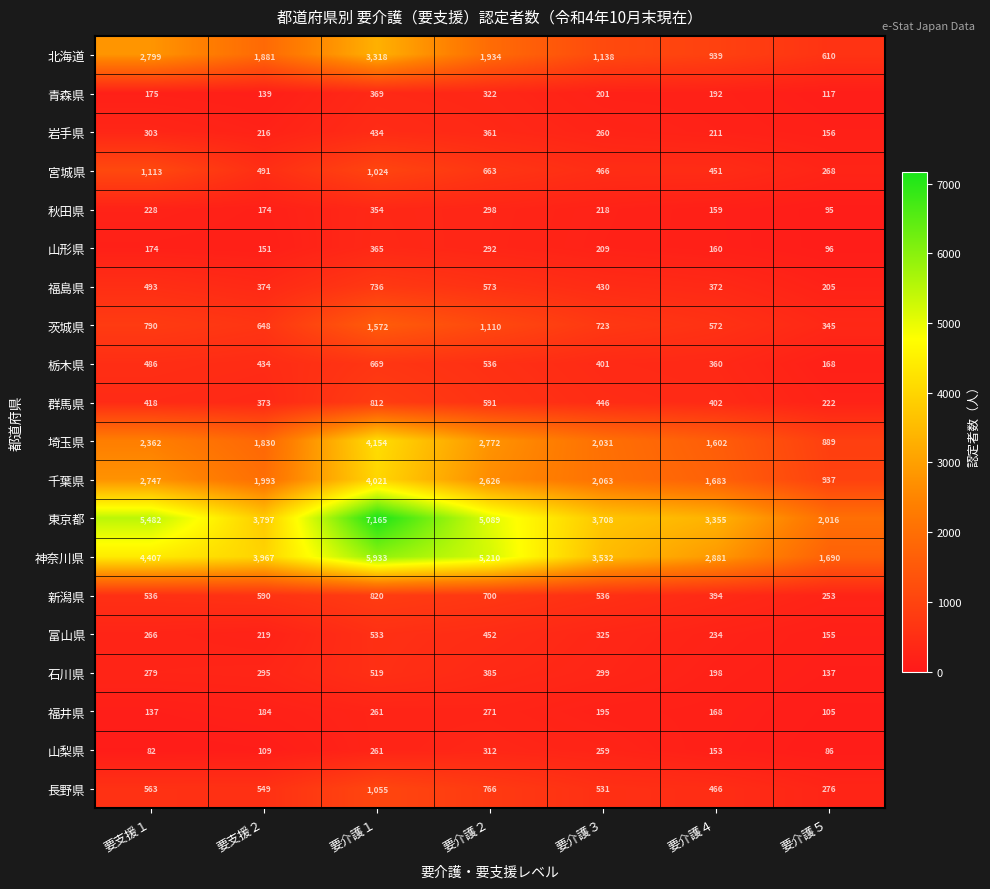

Count the number of categories in the chart.

7